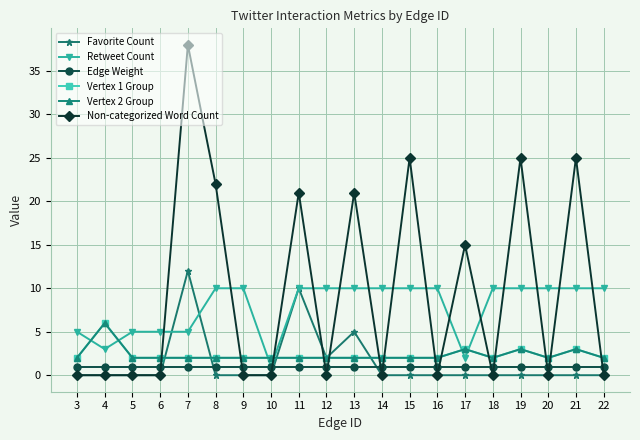

What is the value of the Non-categorized Word Count point at the 5th from the left?

38